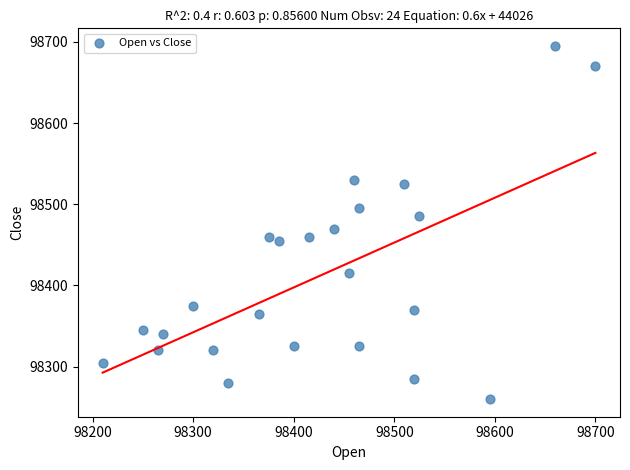

What is the range of X values (max minus min)?

490